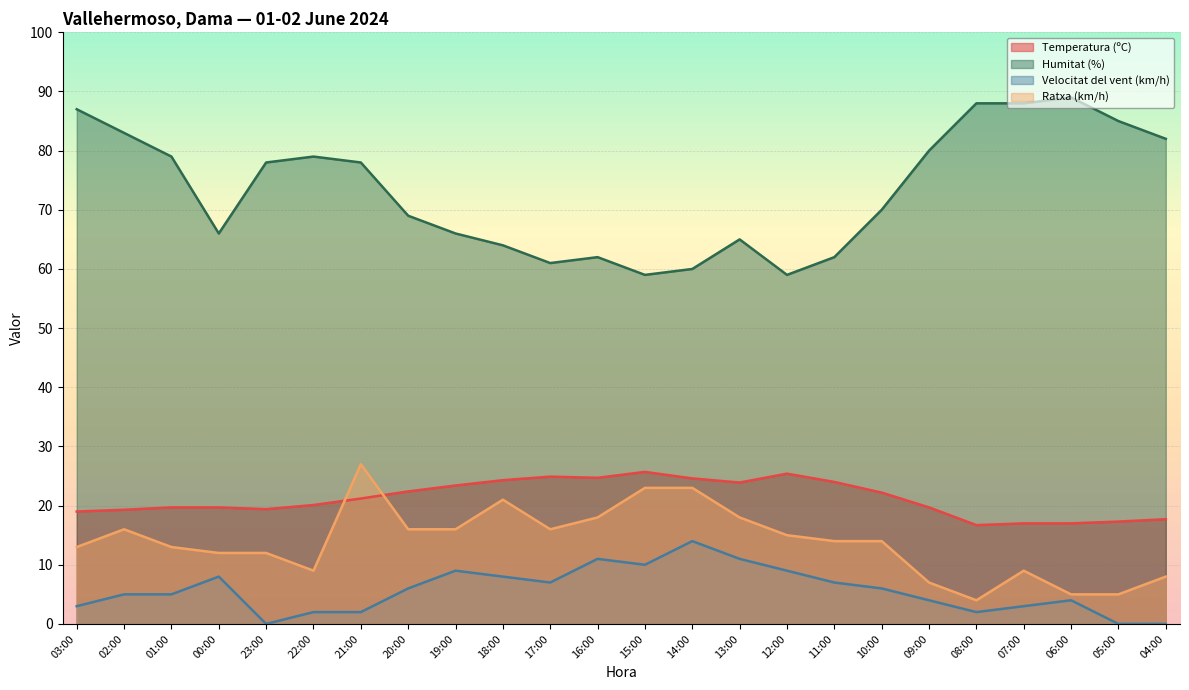

Where is the first local maximum for Ratxa (km/h)?

02:00